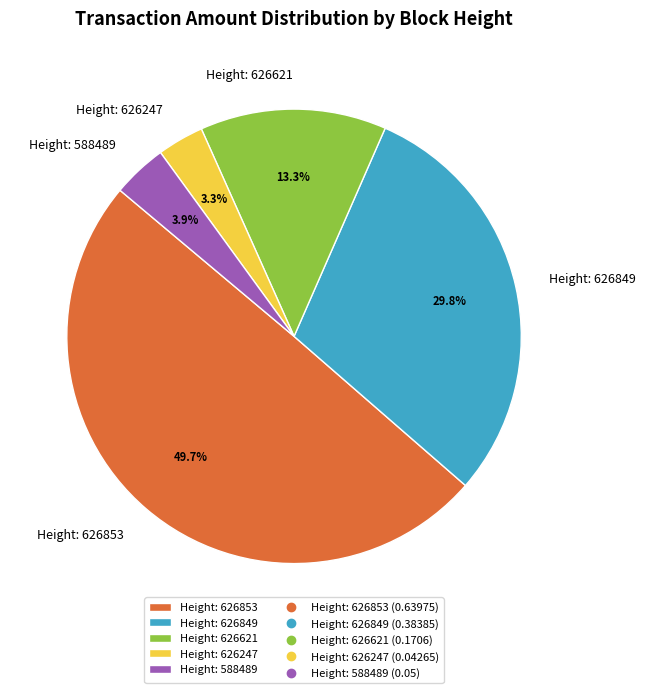

Which has a higher value, Height: 626621 or Height: 626849?

Height: 626849